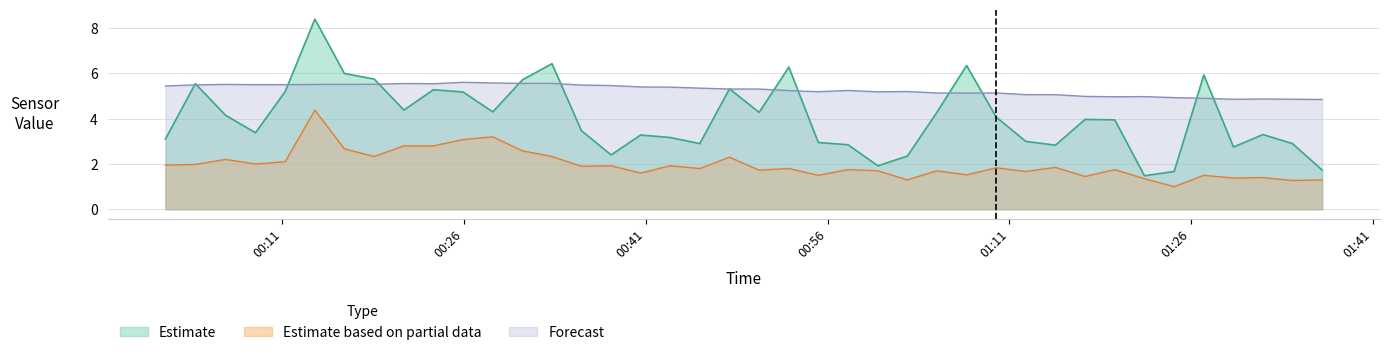

Which series has the largest total across all categories?

Forecast